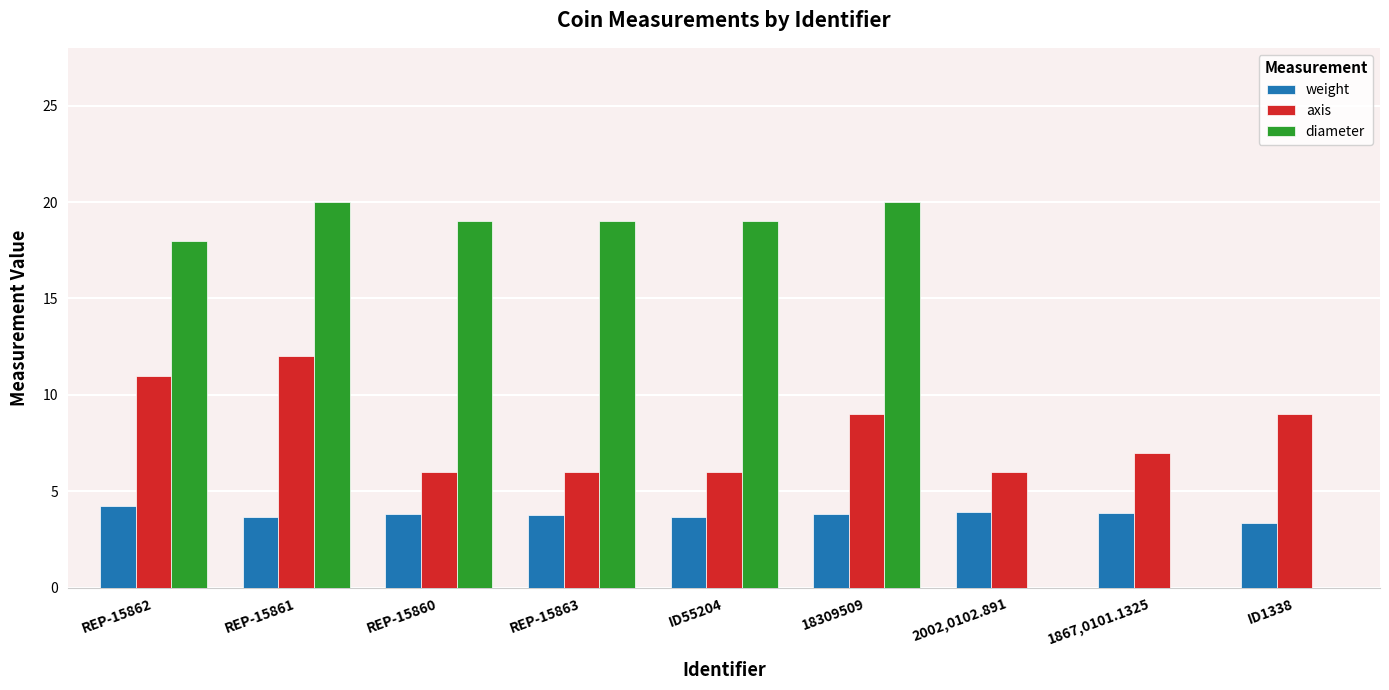

What is the highest value of the diameter series?

20.0